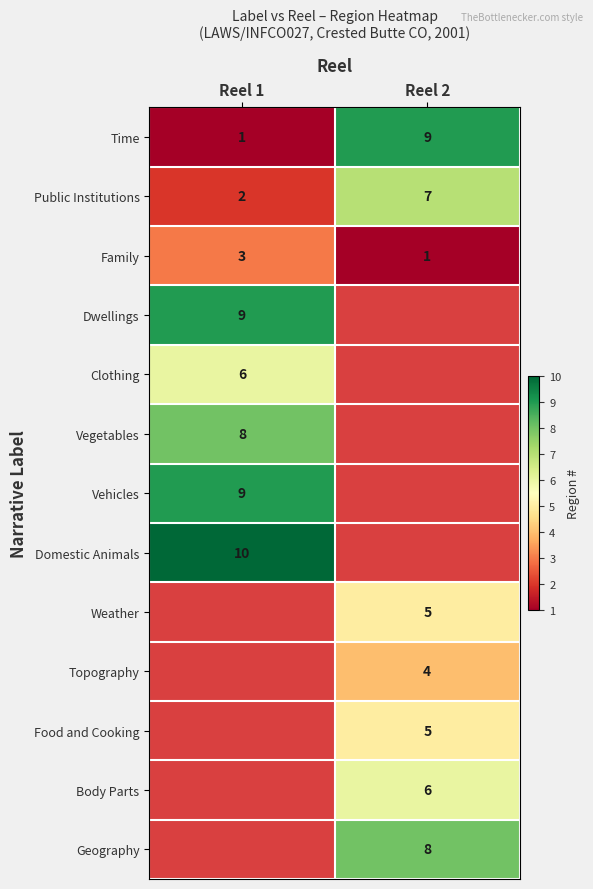

Which category has the highest value in the Time series?

Reel 2